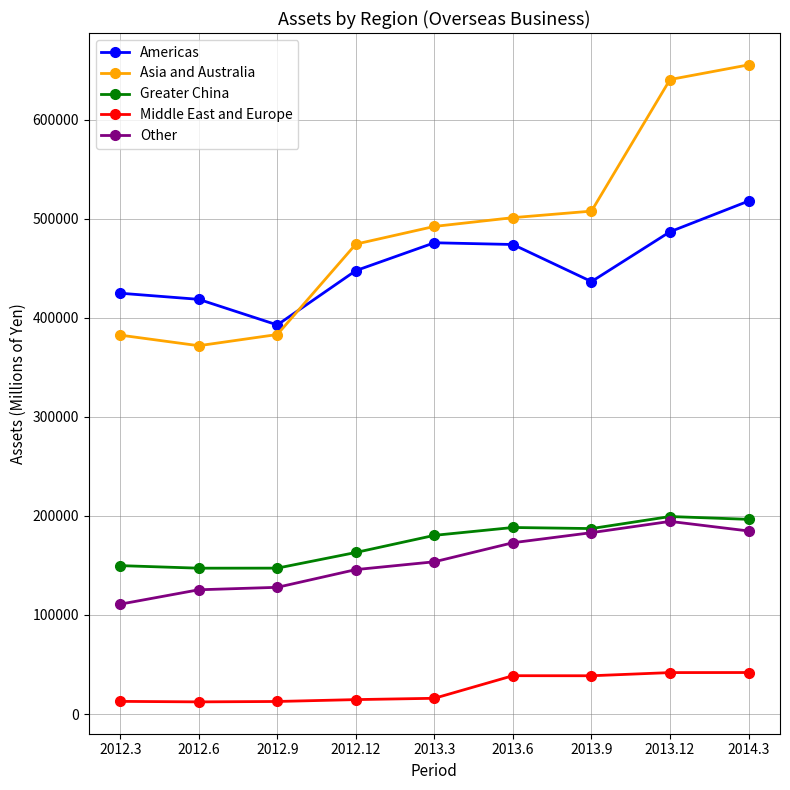

True or false: Americas and Other intersect in this chart.

False